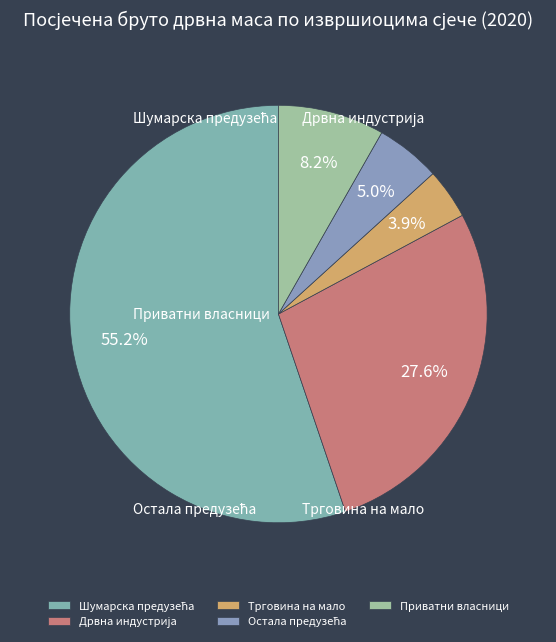

Count the number of slices in the pie.

5